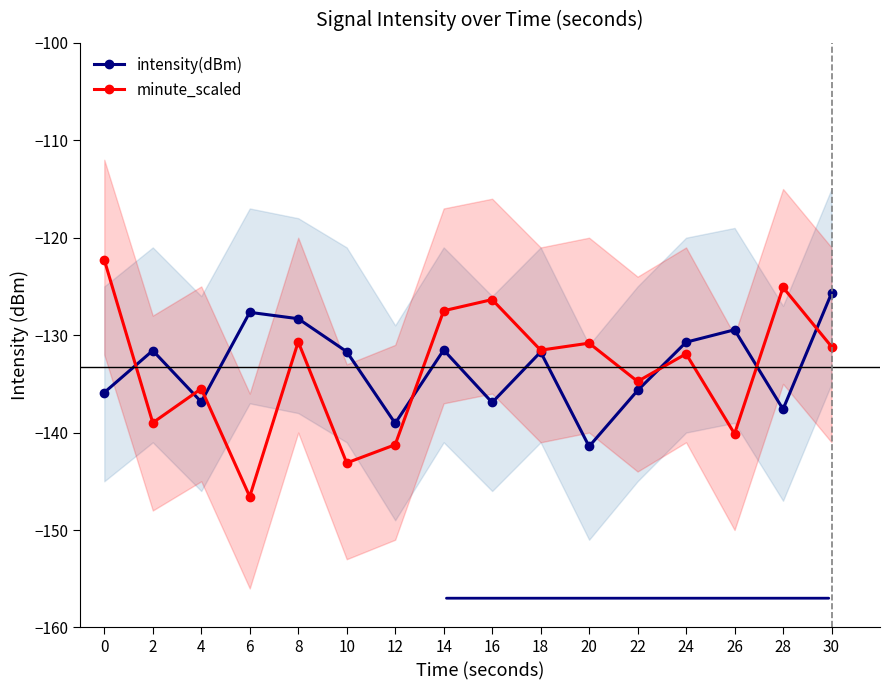

Which series ends up on top after the final intersection of intensity(dBm) and minute_scaled?

intensity(dBm)